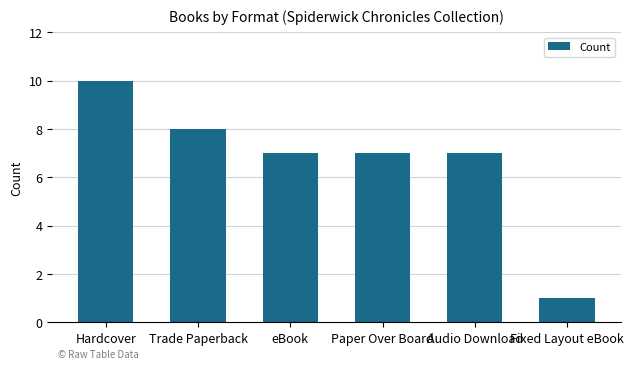

What is the average value?

7